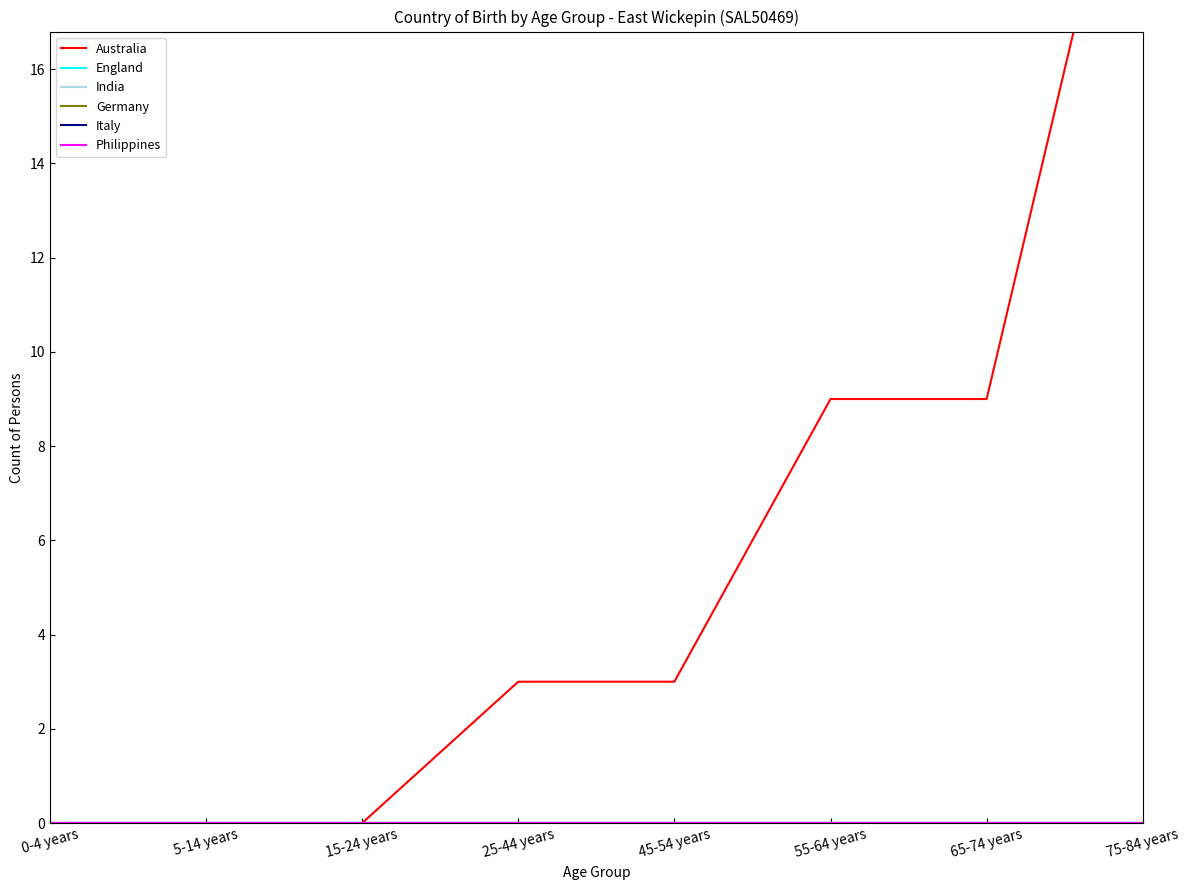

How many lines are shown in the chart?

6